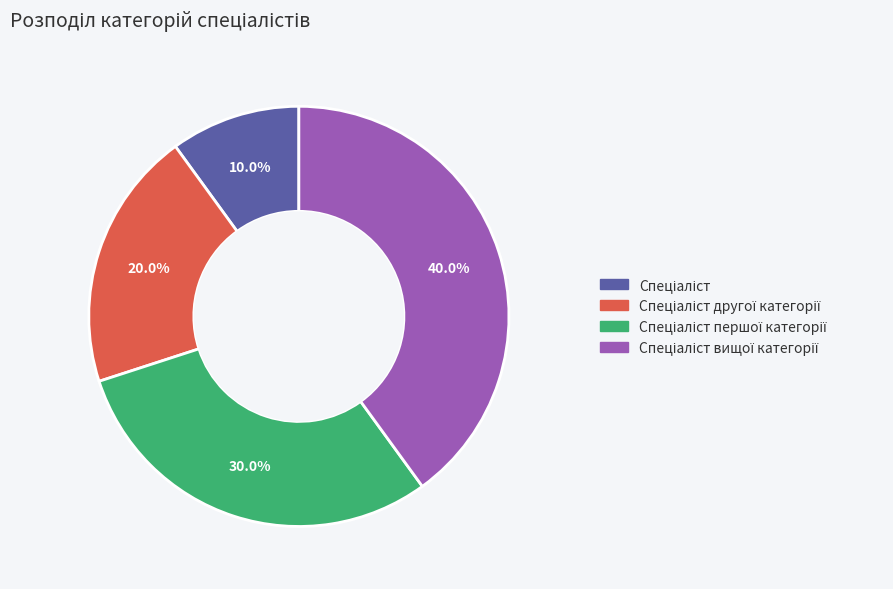

Is there any slice that represents more than half of the pie?

No